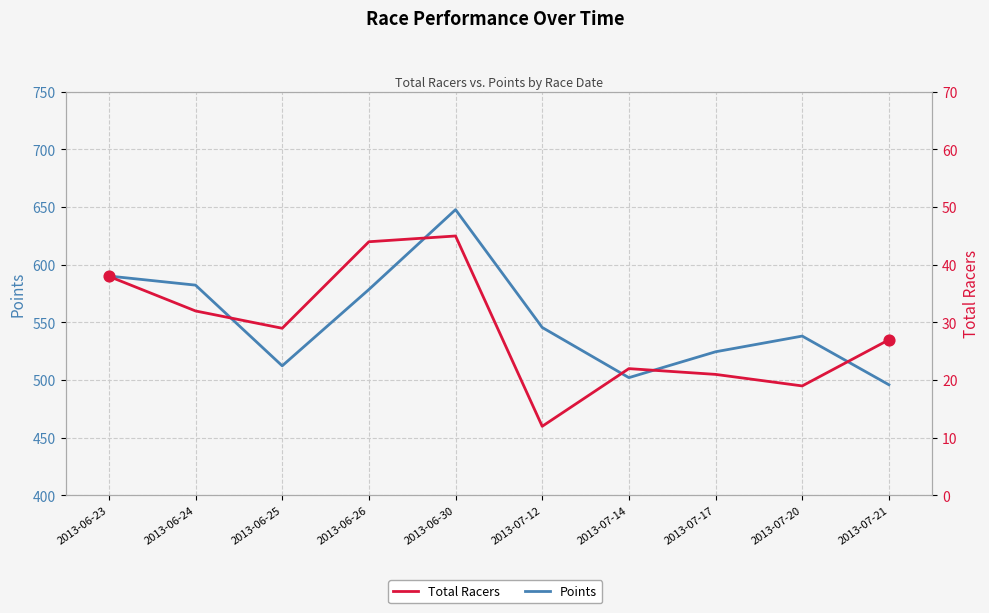

At how many categories does at least one series exceed 420?

10